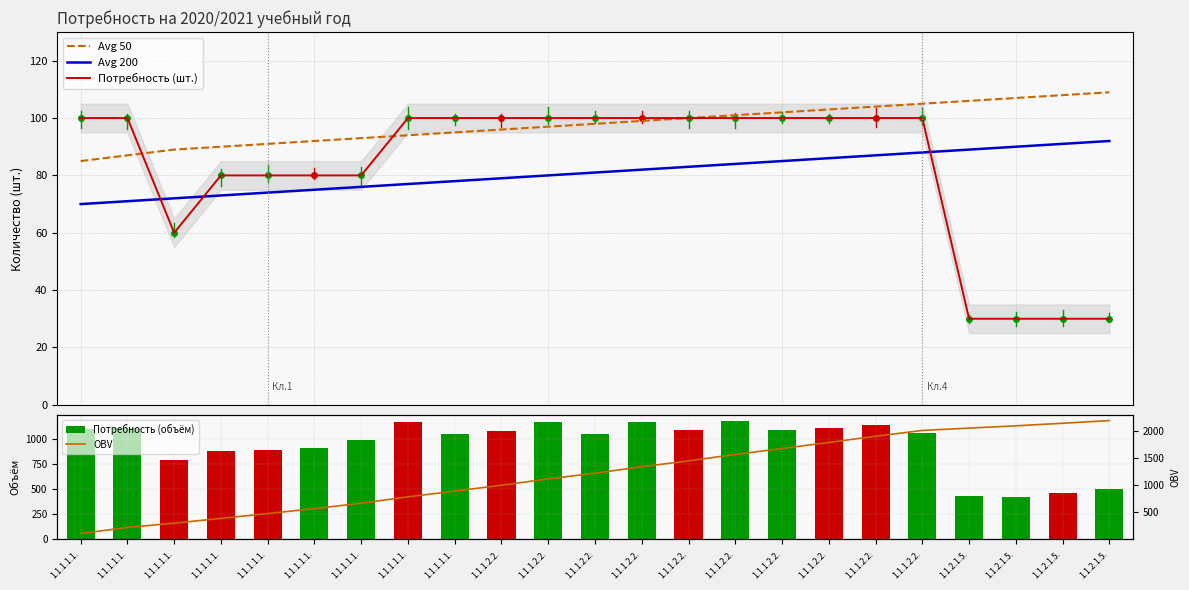

Where does the Avg 50 series first go above 98?

1.1.1.2.2.